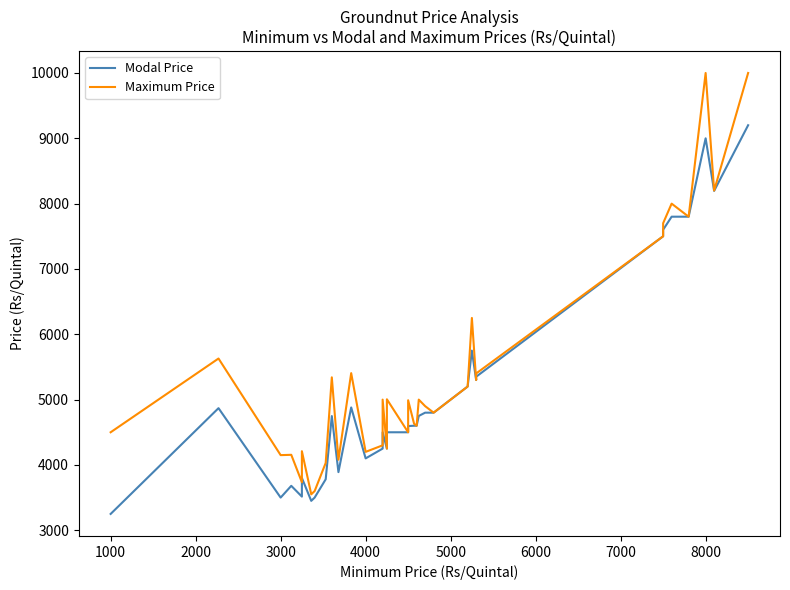

Which series has the largest range (max minus min)?

Maximum Price